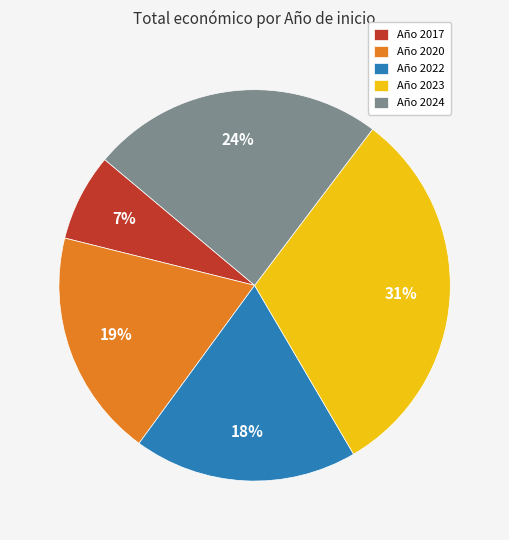

The Año 2017 slice represents 21% of the pie. True or false?

False